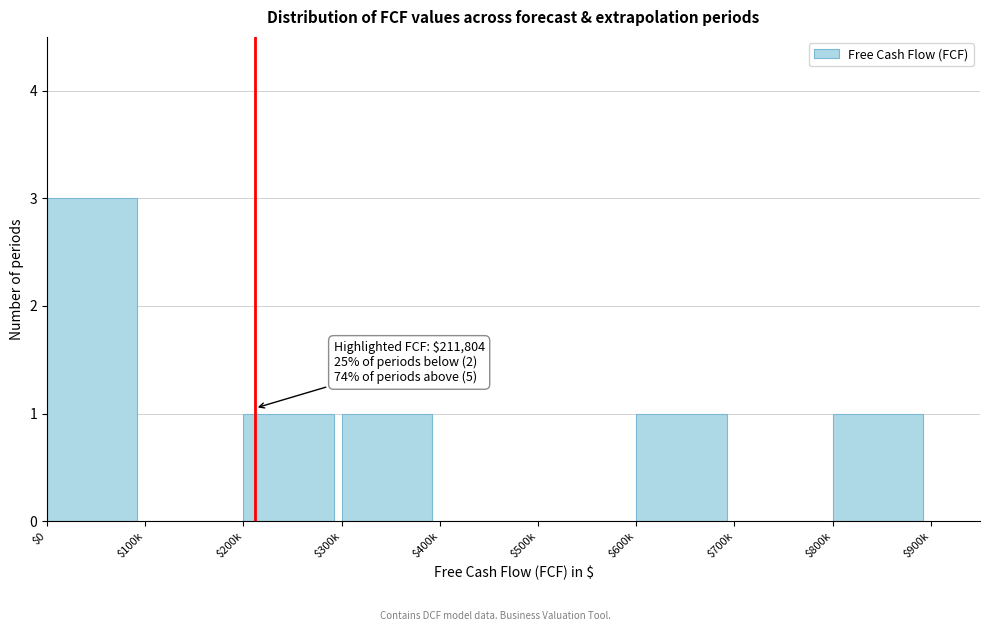

What is the sum of all values?

7